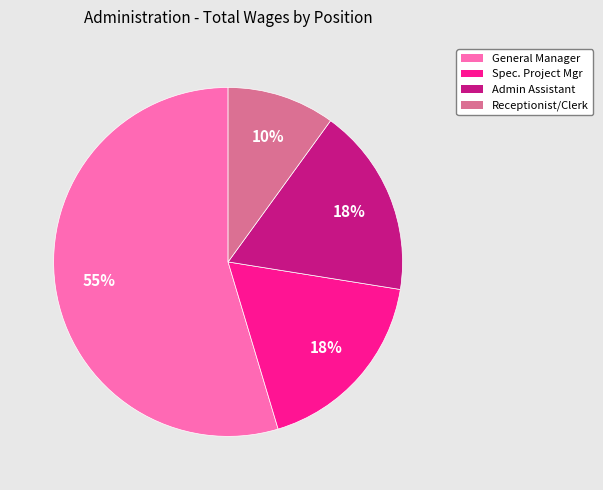

How many segments does this pie chart have?

4